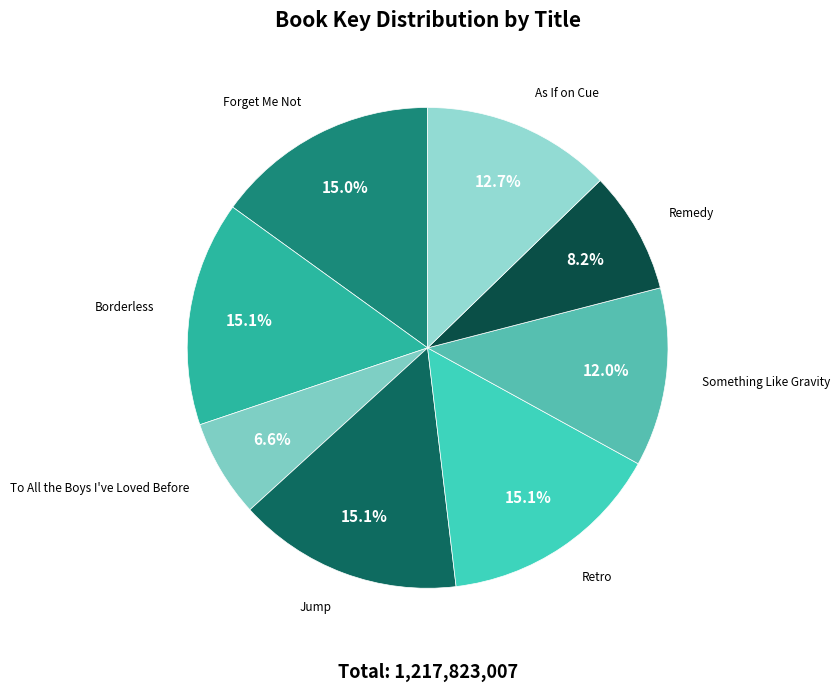

Approximately how many times larger is the value at Something Like Gravity compared to Jump?

0.8